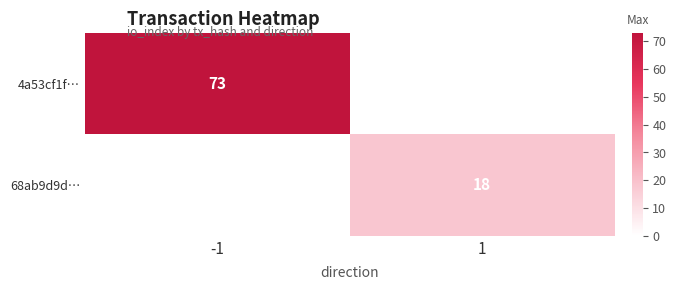

Is it true that 68ab9d9d… equals 9 at 1?

False